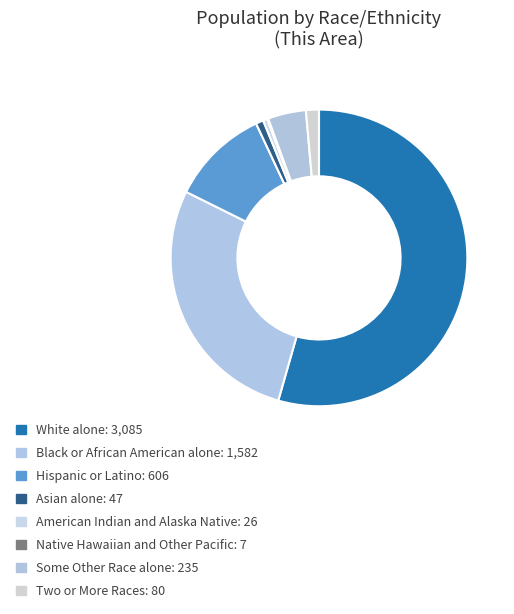

What is the total percentage of Hispanic or Latino and White alone?

65.1%